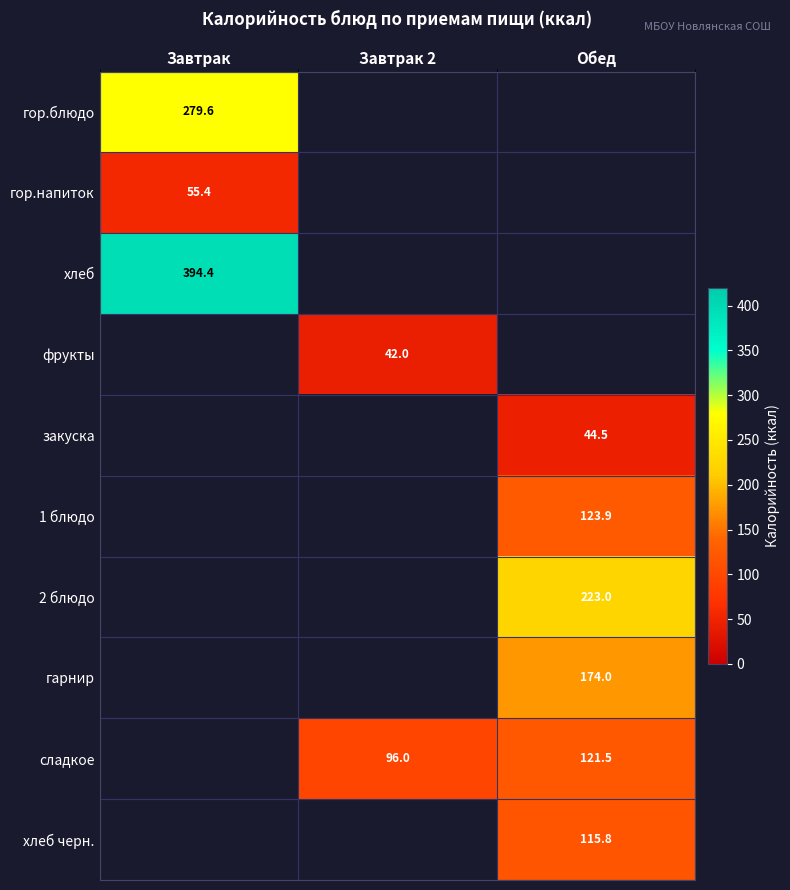

Is the value of гор.напиток at Завтрак greater than the value of 1 блюдо at Обед?

No